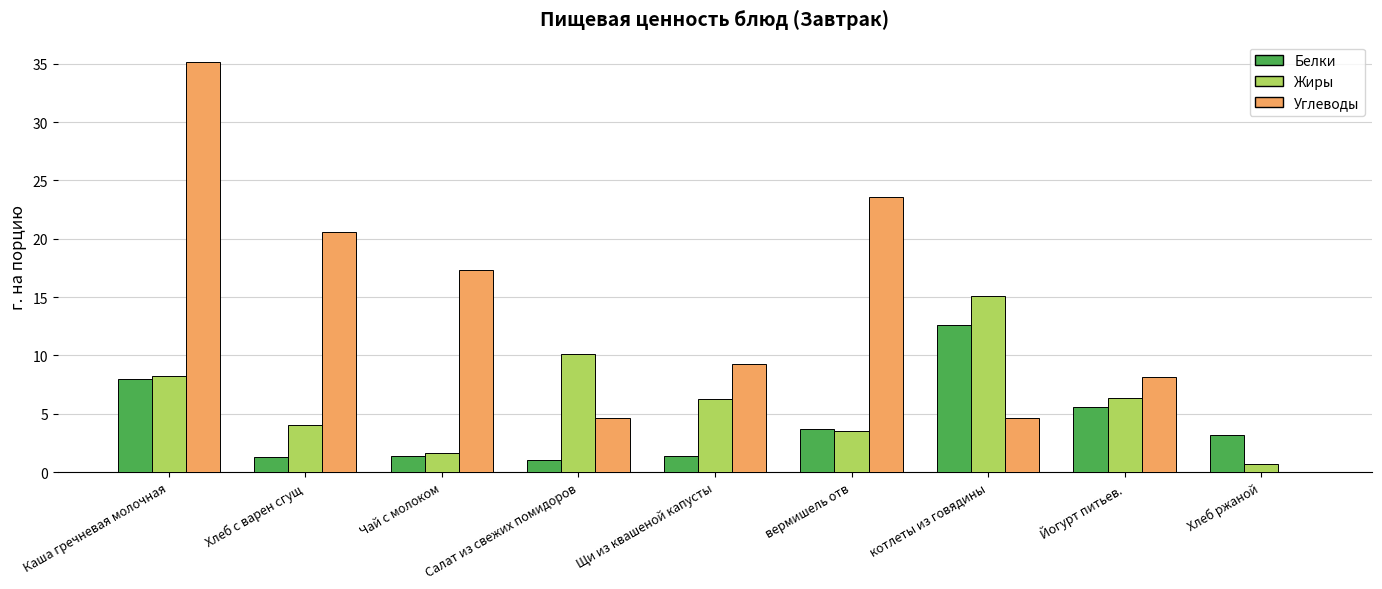

Which category has the highest value in the Углеводы series?

Каша гречневая молочная